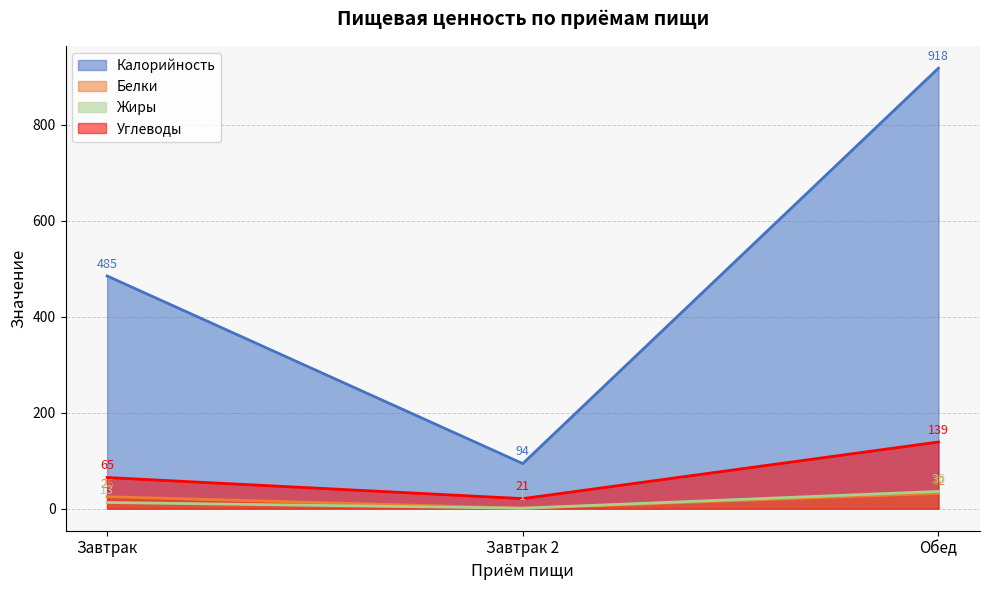

Reading right to left, extract all data points from this chart.

Калорийность: Обед=918	Завтрак 2=94	Завтрак=485
Белки: Обед=32	Завтрак 2=1	Завтрак=25
Жиры: Обед=36	Завтрак 2=1	Завтрак=13
Углеводы: Обед=139	Завтрак 2=21	Завтрак=65